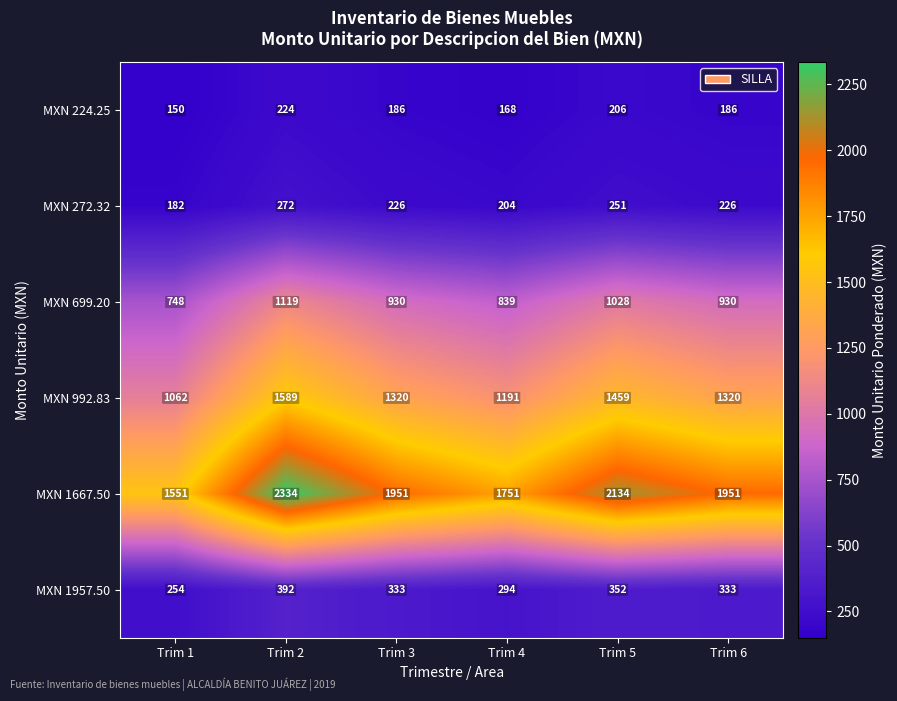

Which series has the widest spread of values?

MXN 1667.50